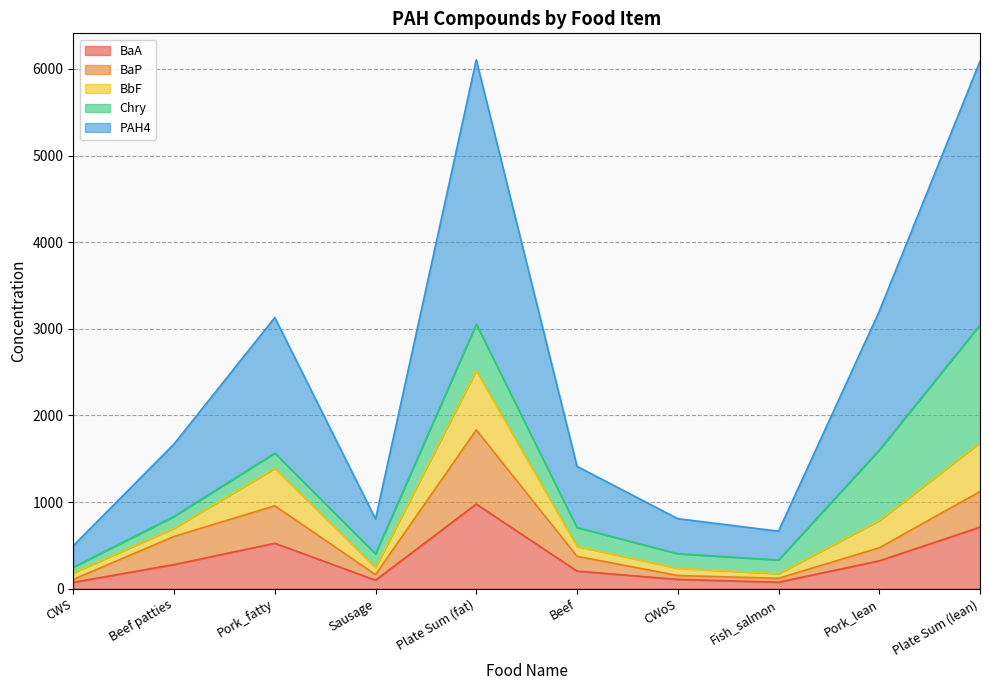

True or false: PAH4 and BaP cross at least once.

False